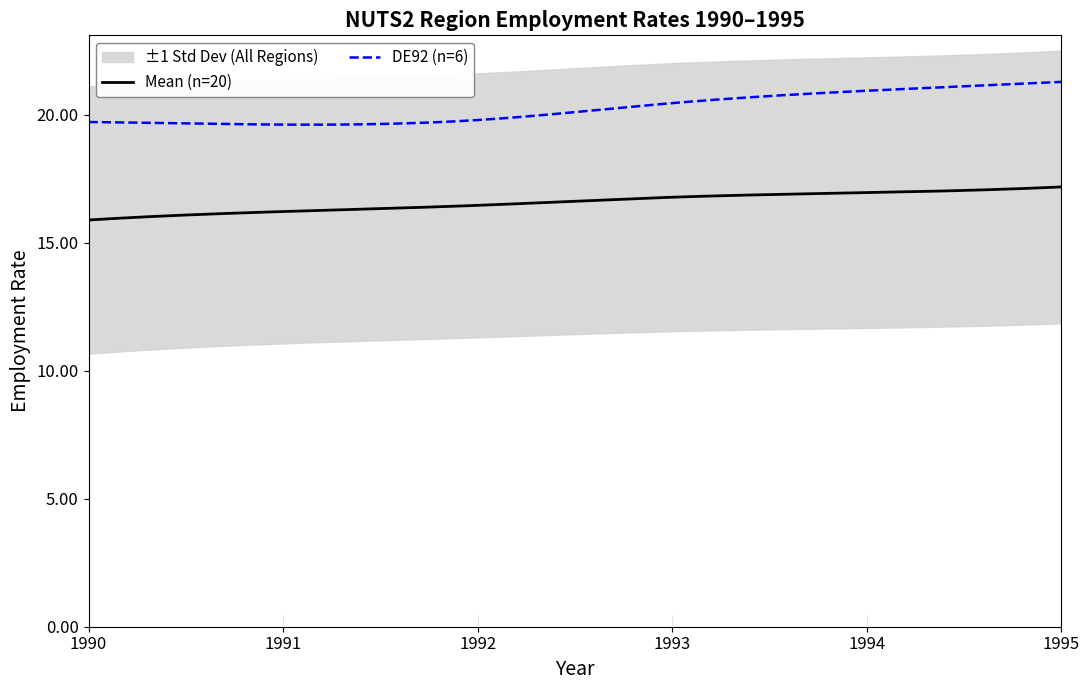

What is the highest value of the Mean (n=20) series?

17.2